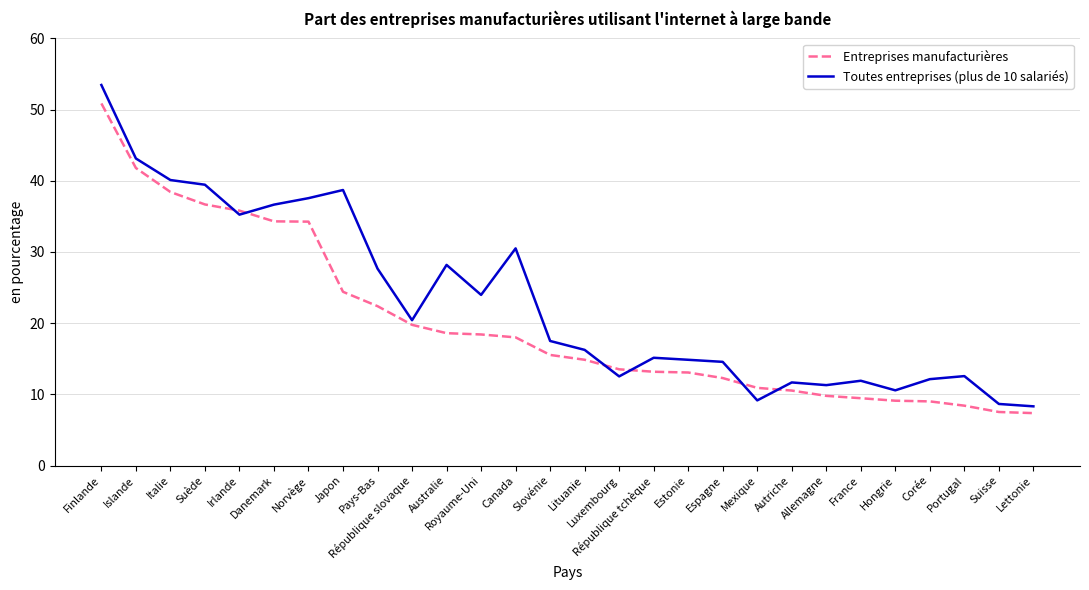

Which series has the largest total across all categories?

Toutes entreprises (plus de 10 salariés)